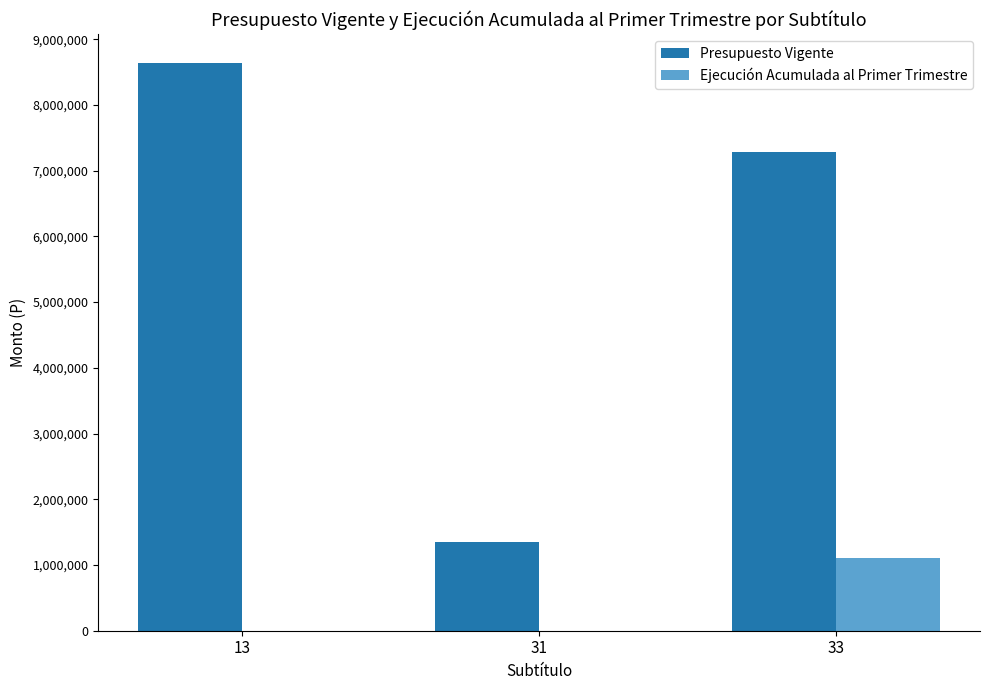

Which series changed the most between 31 and 33?

Presupuesto Vigente